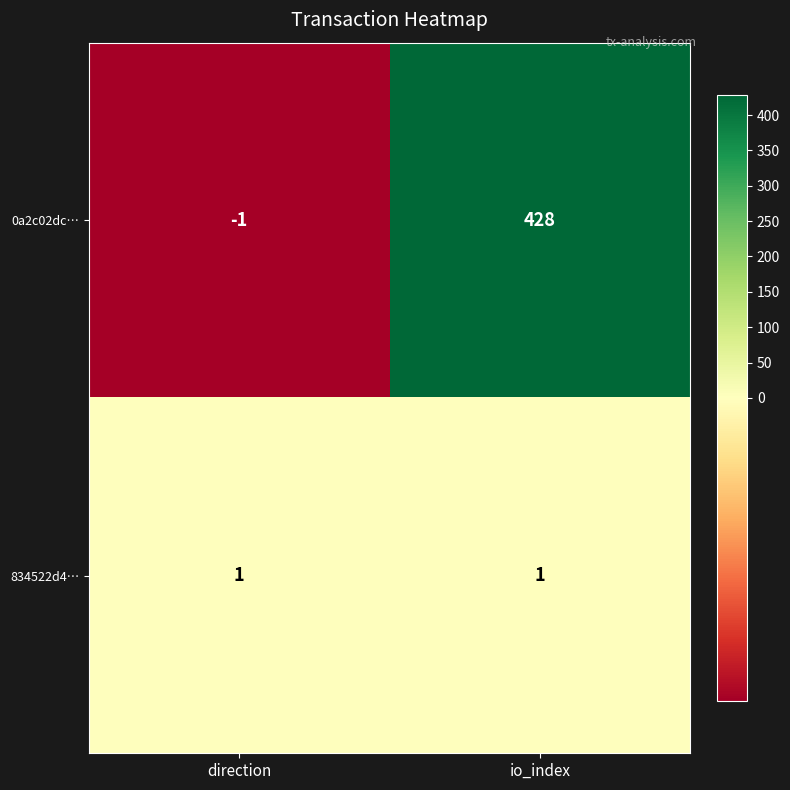

At which category is the sum across all series the highest?

io_index